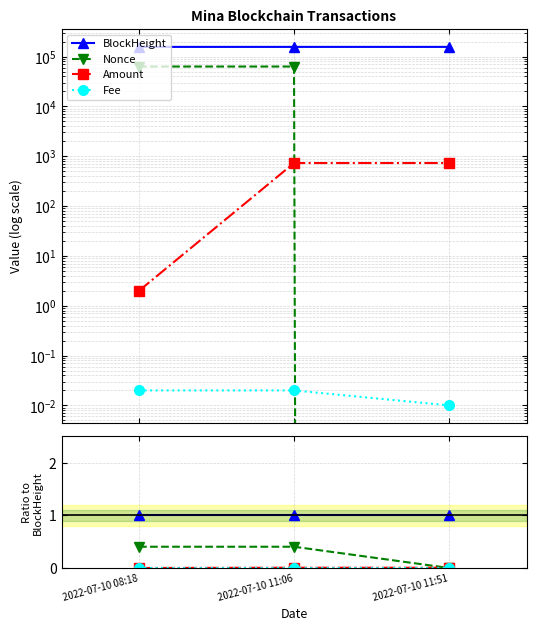

Reading left to right, transcribe all the data shown in this chart.

BlockHeight: 1.0	1.0	1.0
Nonce: 0.4	0.4	0.0
Amount: 0.0	0.0	0.0
Fee: 0.0	0.0	0.0